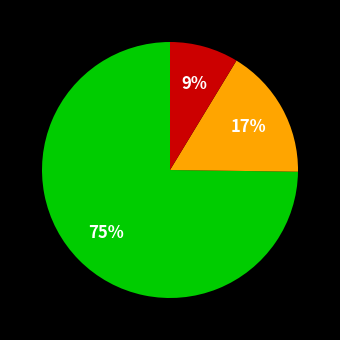

Is there any slice that represents more than half of the pie?

Yes